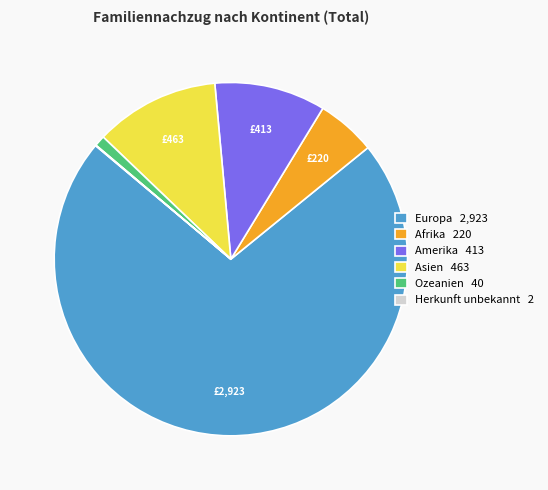

Which slice represents more than half of the pie?

Europa